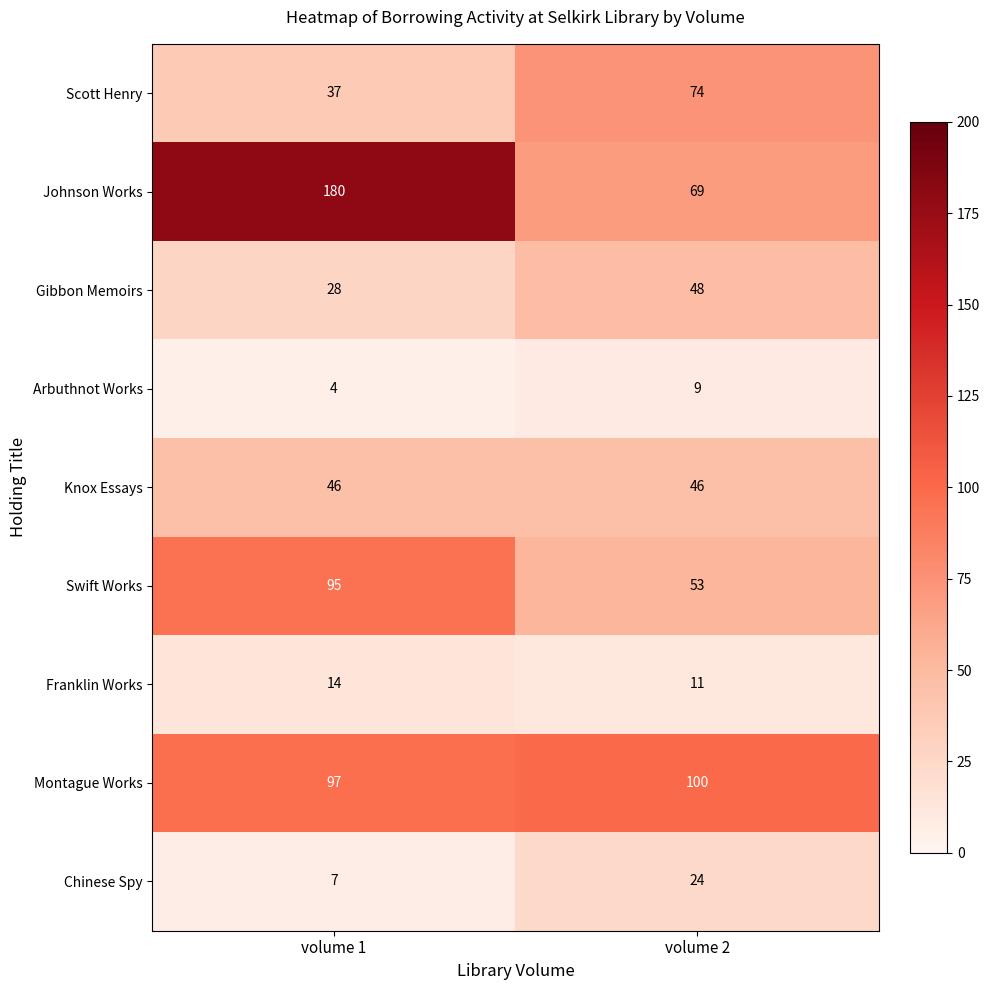

The Swift Works series shows 161 at volume 1. True or false?

False